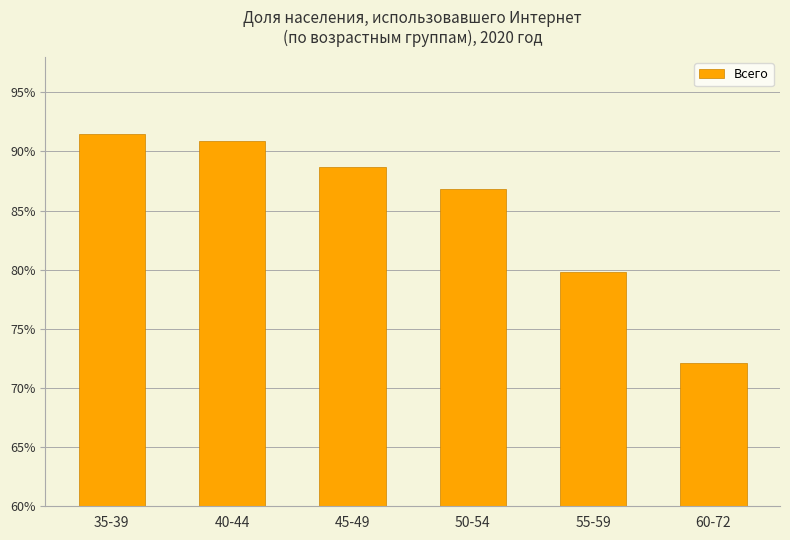

How many categories are shown in the chart?

6